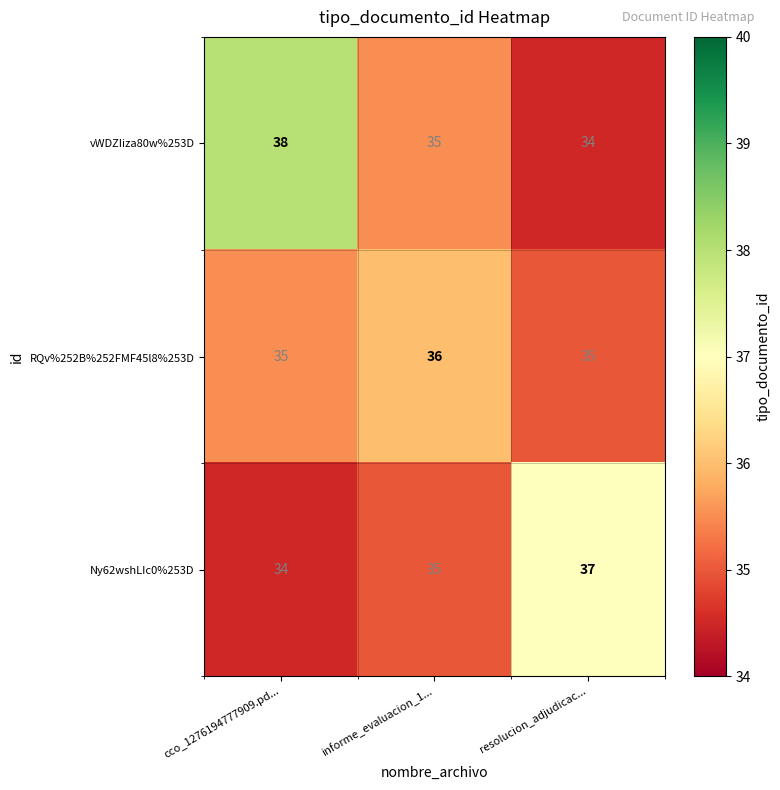

Reading left to right, extract all data points from this chart.

vWDZIiza80w%253D: cco_1276194777909.pd...=38	informe_evaluacion_1...=35	resolucion_adjudicac...=34
RQv%252B%252FMF45l8%253D: cco_1276194777909.pd...=35	informe_evaluacion_1...=36	resolucion_adjudicac...=35
Ny62wshLIc0%253D: cco_1276194777909.pd...=34	informe_evaluacion_1...=35	resolucion_adjudicac...=37